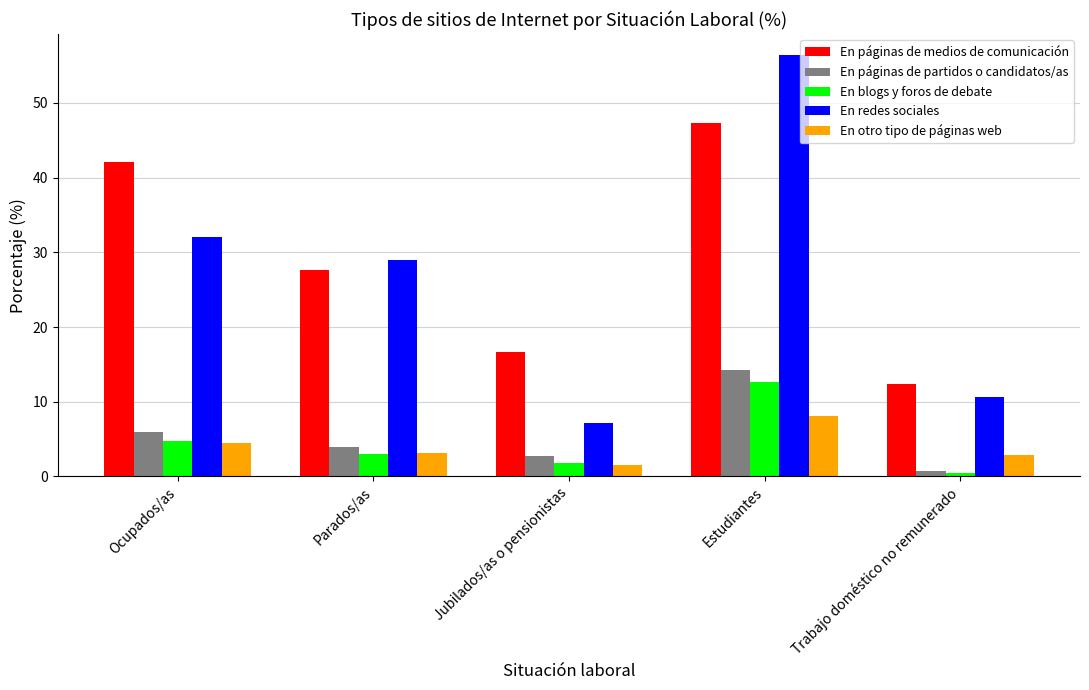

What are all the series names shown in the legend?

En páginas de medios de comunicación, En páginas de partidos o candidatos/as, En blogs y foros de debate, En redes sociales, En otro tipo de páginas web